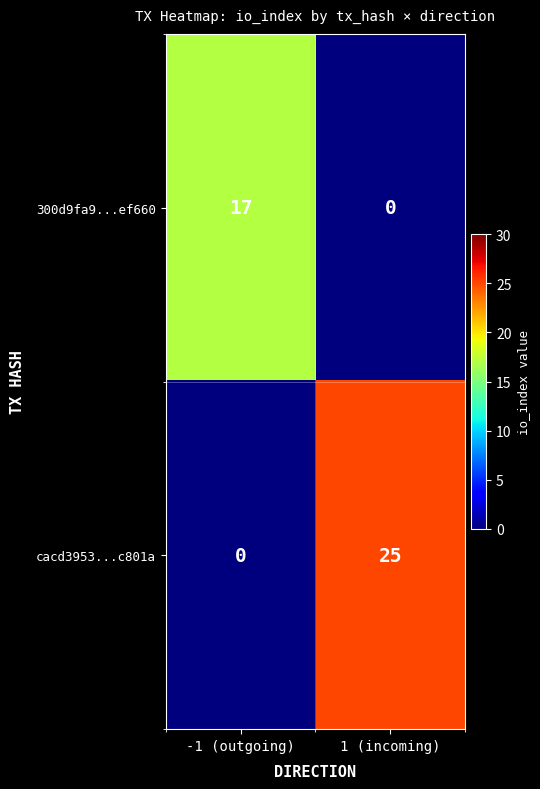

What value does the 300d9fa9...ef660 series have at -1 (outgoing)?

17